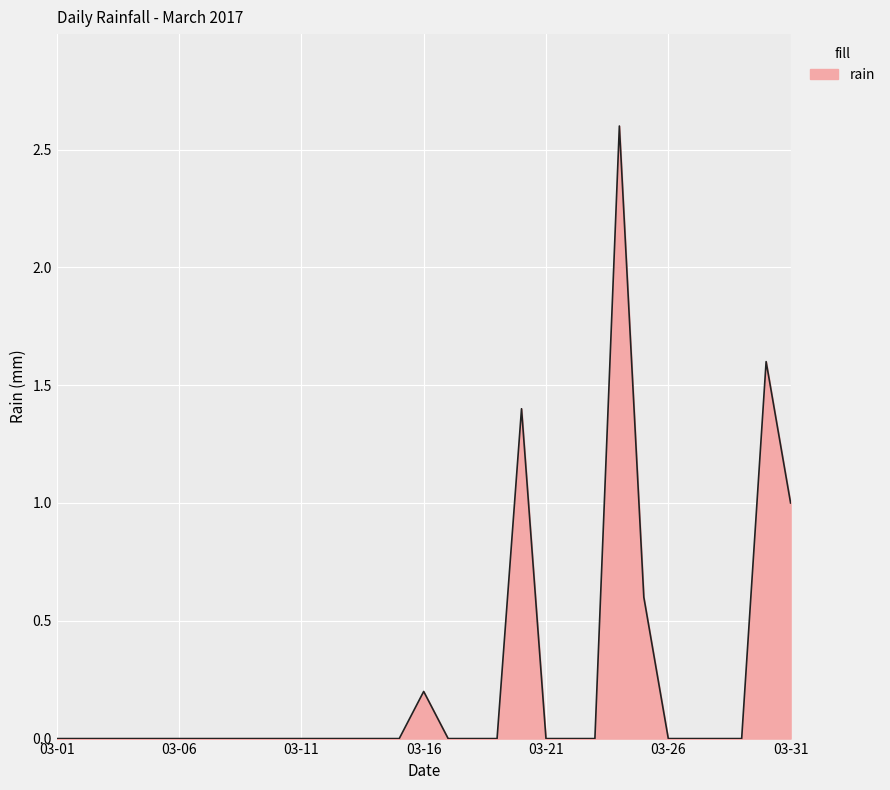

What is the maximum value shown in the chart?

2.6